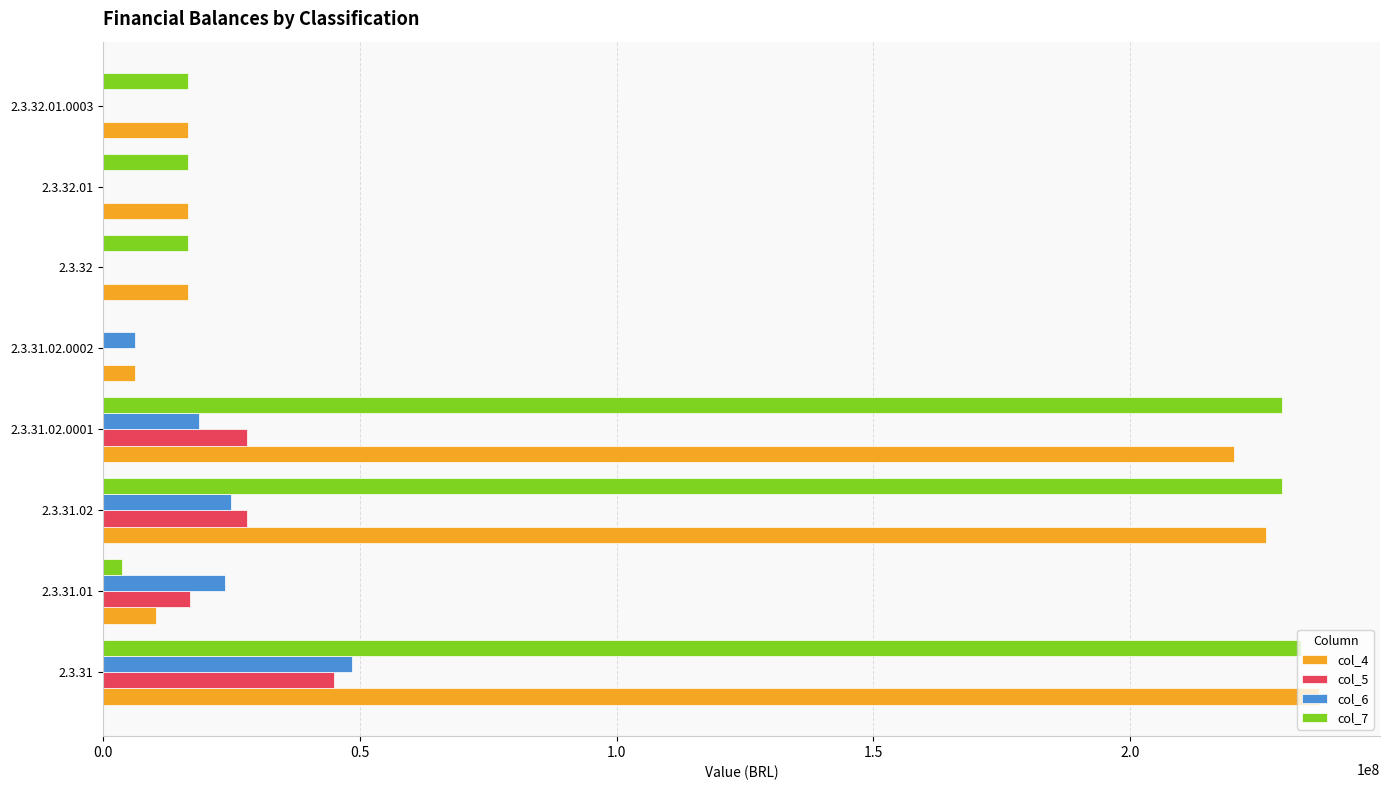

The value of col_4 at 2.3.32.01 is 16516253.3. True or false?

True